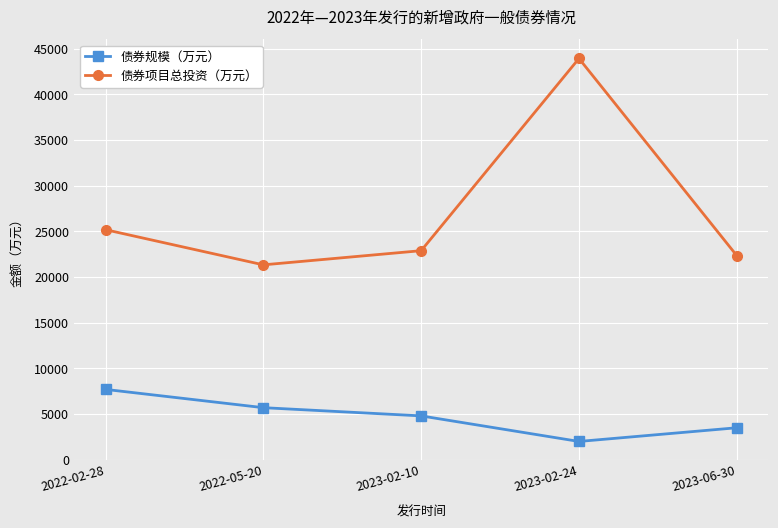

What is the sum of the 债券规模（万元） values at 2023-02-24 and 2023-02-10?

6800.0